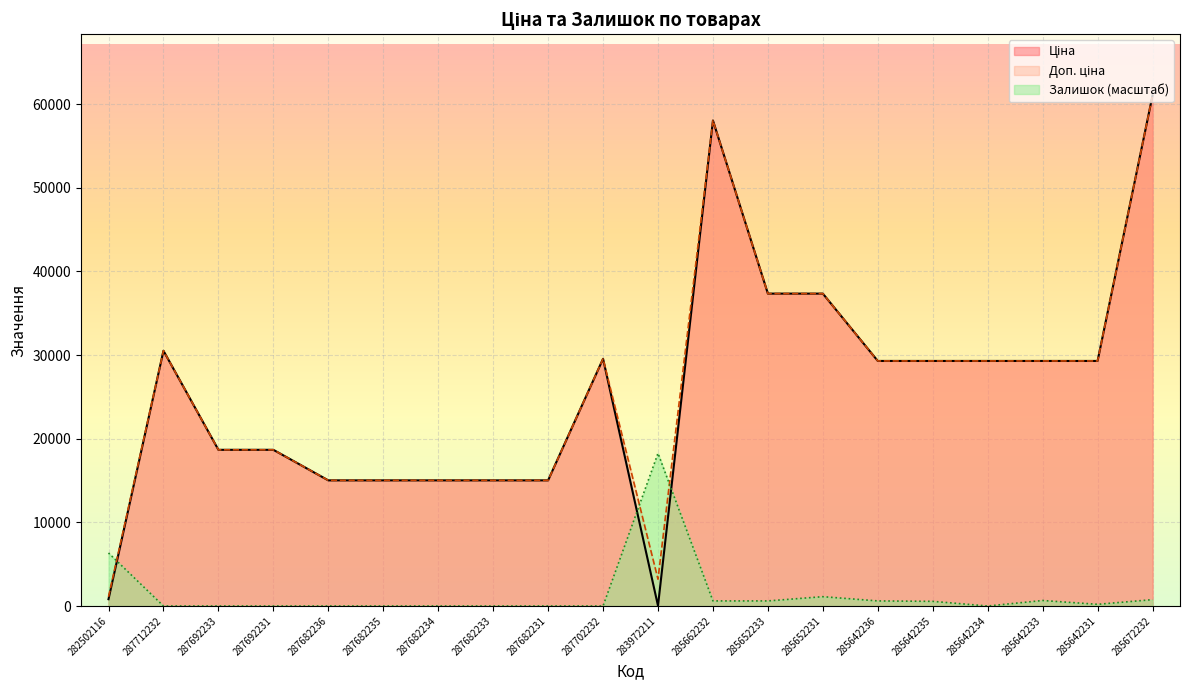

How many lines are shown in the chart?

3